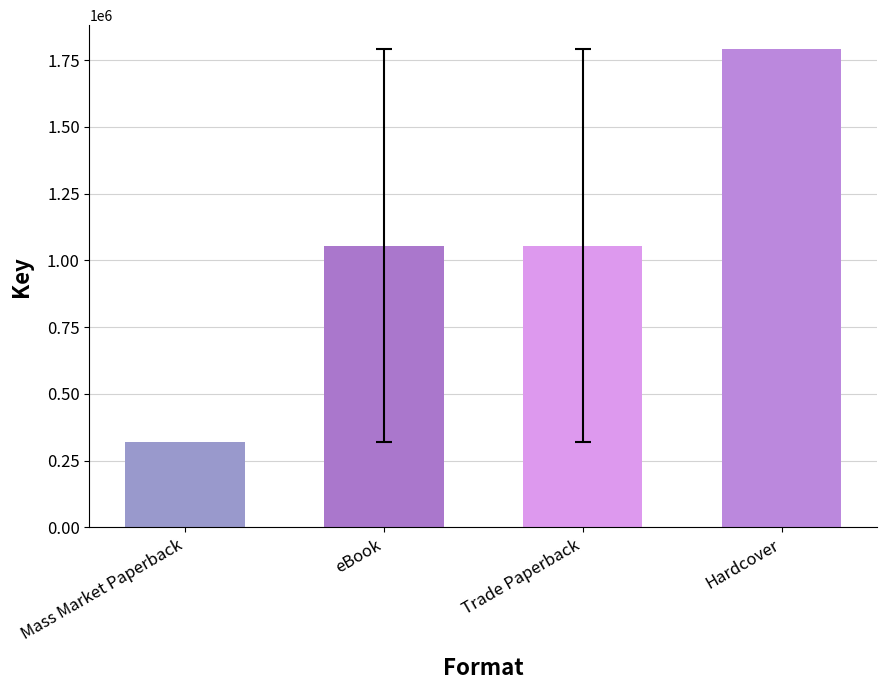

Which has a higher value, eBook or Trade Paperback?

eBook